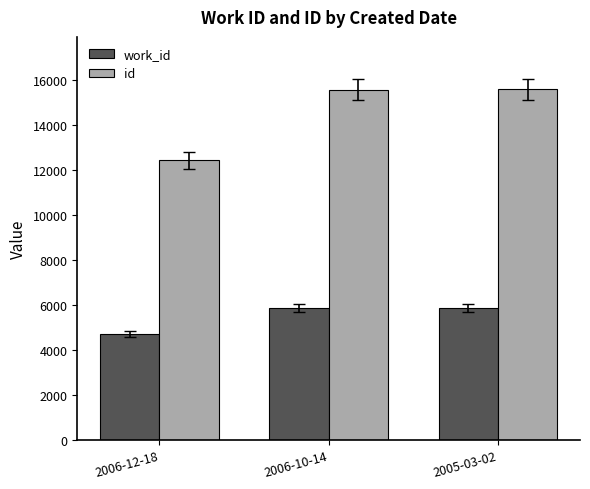

What is the total value across all series at 2006-10-14?

21428